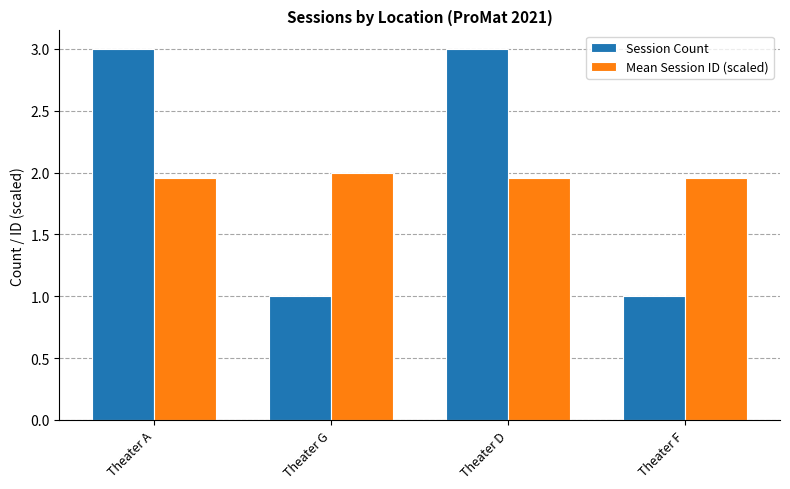

At how many categories does at least one series exceed 1?

4